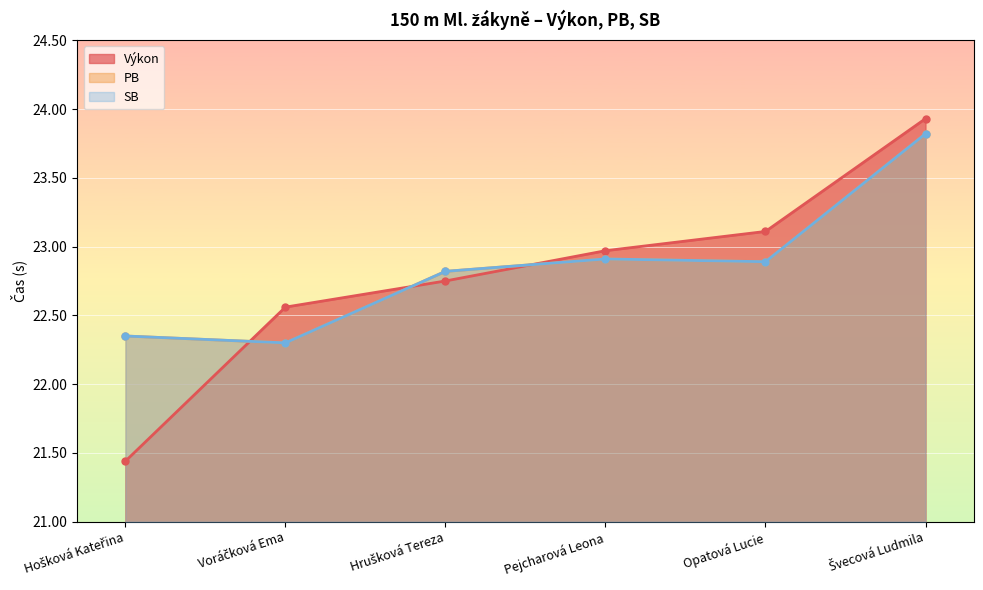

Where do PB and Výkon first cross each other?

Hošková Kateřina and Voráčková Ema